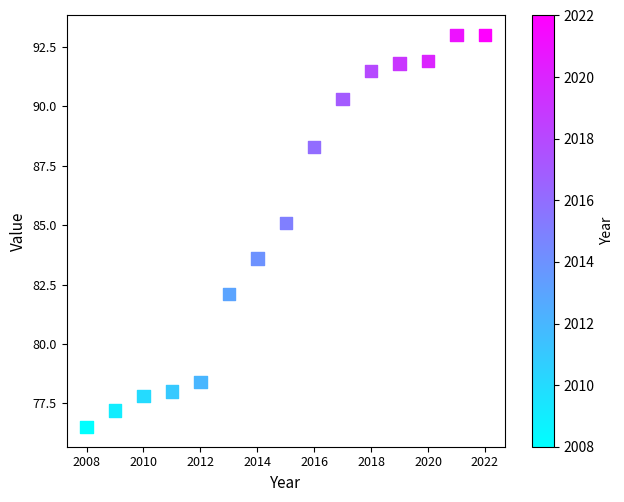

What is the range of Y values (max minus min)?

16.5